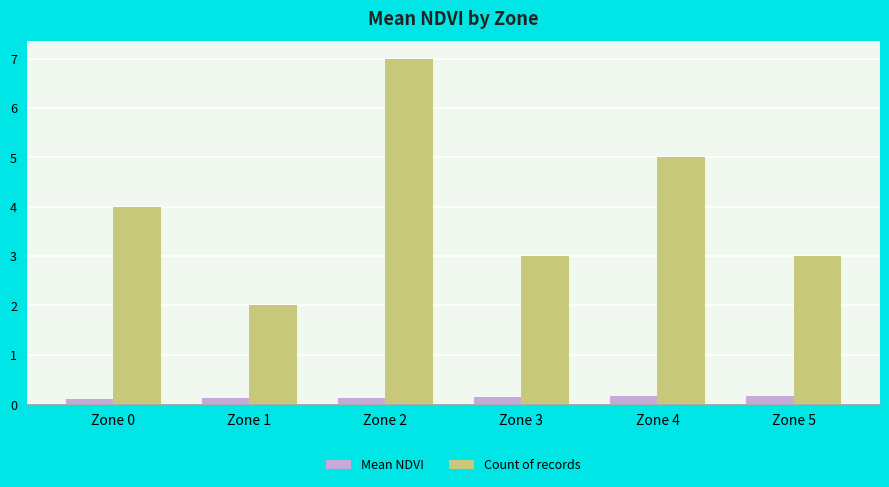

Is it true that the value at Zone 4 is 0.1?

False